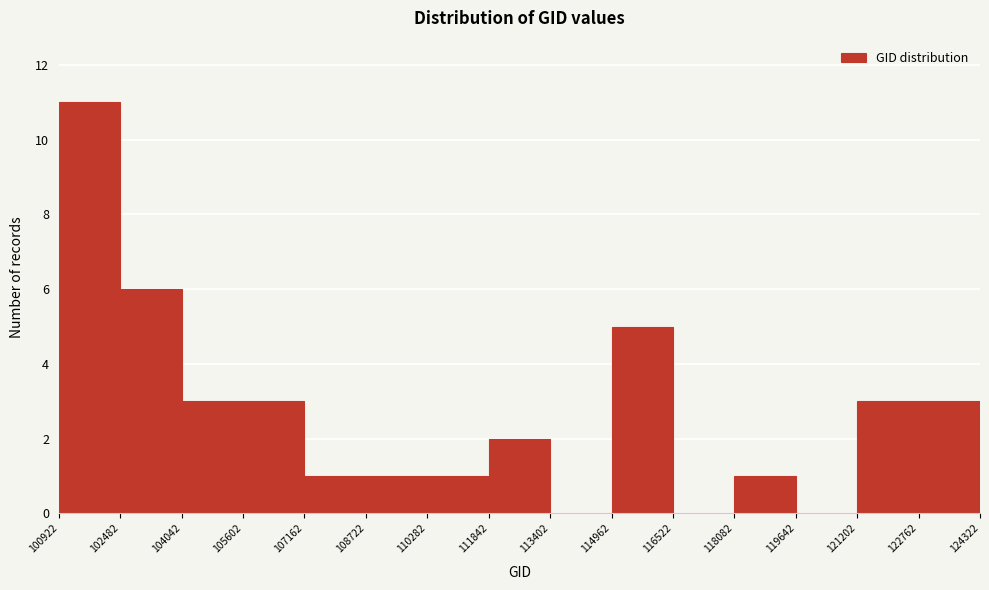

Reading left to right, list every bar in this chart as the range it spans on the x-axis followed by its height. The values are not printed on the chart, so give them approximately, as read against the axis.

100922 to 102482: 11
102482 to 104042: 6
104042 to 105602: 3
105602 to 107162: 3
107162 to 108722: 1
108722 to 110282: 1
110282 to 111842: 1
111842 to 113402: 2
113402 to 114962: 0
114962 to 116522: 5
116522 to 118082: 0
118082 to 119642: 1
119642 to 121202: 0
121202 to 122762: 3
122762 to 124322: 3